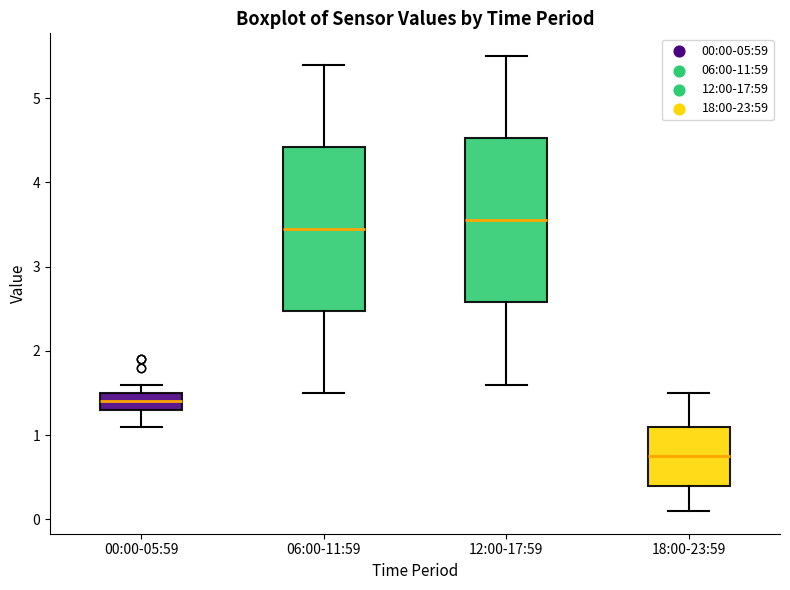

Reading left to right, transcribe this box plot: for each box, give where its median line is, the range the box spans, and where its two whiskers end, as read against the y-axis. The values are not printed on the chart, so give them approximately, as read against the axis.

00:00-05:59: median 1.4, box 1.3 to 1.5, whiskers 1.1 to 1.6
06:00-11:59: median 3.5, box 2.5 to 4.4, whiskers 1.5 to 5.4
12:00-17:59: median 3.6, box 2.6 to 4.5, whiskers 1.6 to 5.5
18:00-23:59: median 0.8, box 0.4 to 1.1, whiskers 0.1 to 1.5